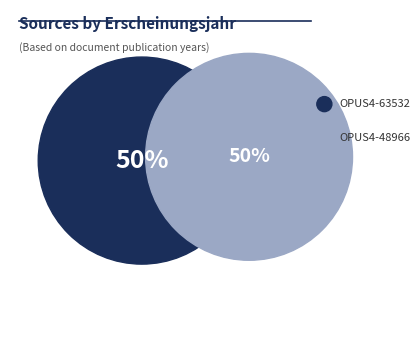

Does OPUS4-48966 represent more than half of the total?

No